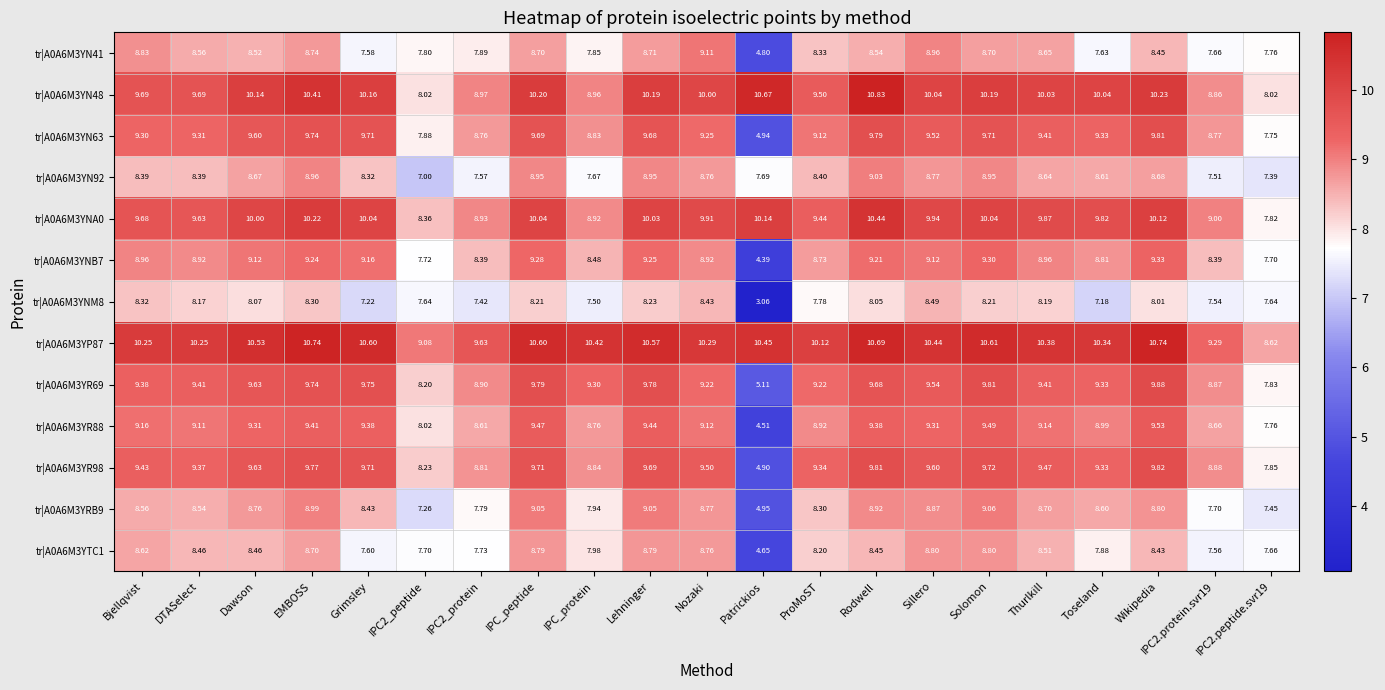

How many values in the tr|A0A6M3YN41 series are below 8?

8